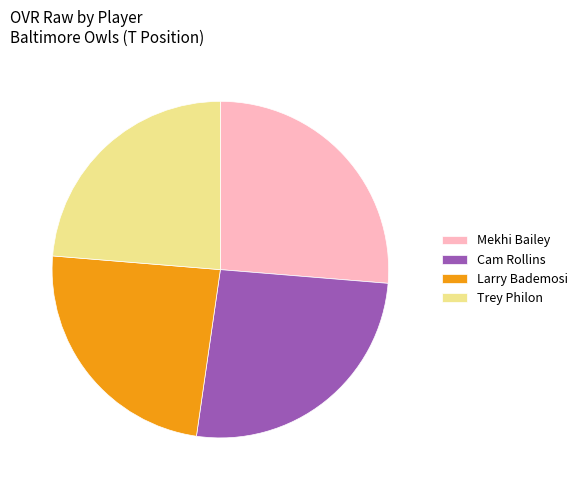

Approximately how many times larger is the value at Mekhi Bailey compared to Larry Bademosi?

1.1